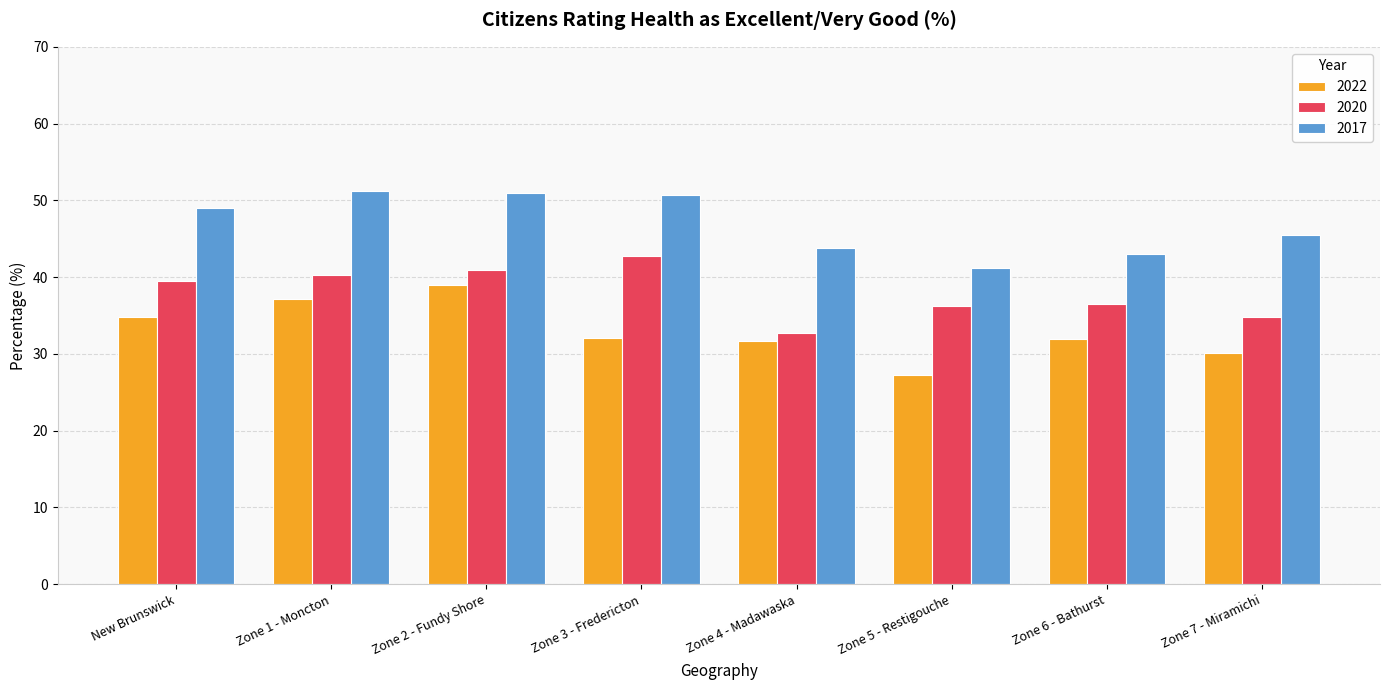

List the series in order of their overall mean, lowest first.

2022, 2020, 2017